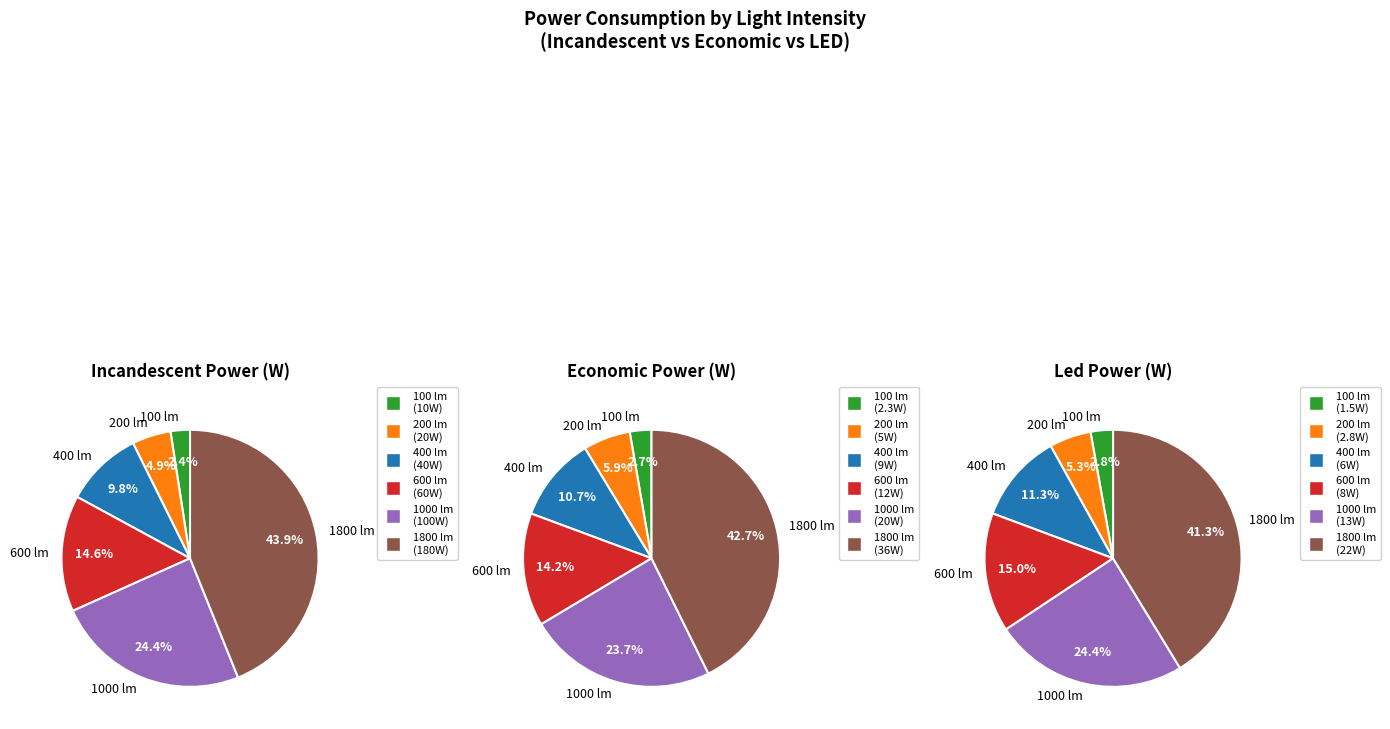

Which series has the largest range (max minus min)?

Incandescent